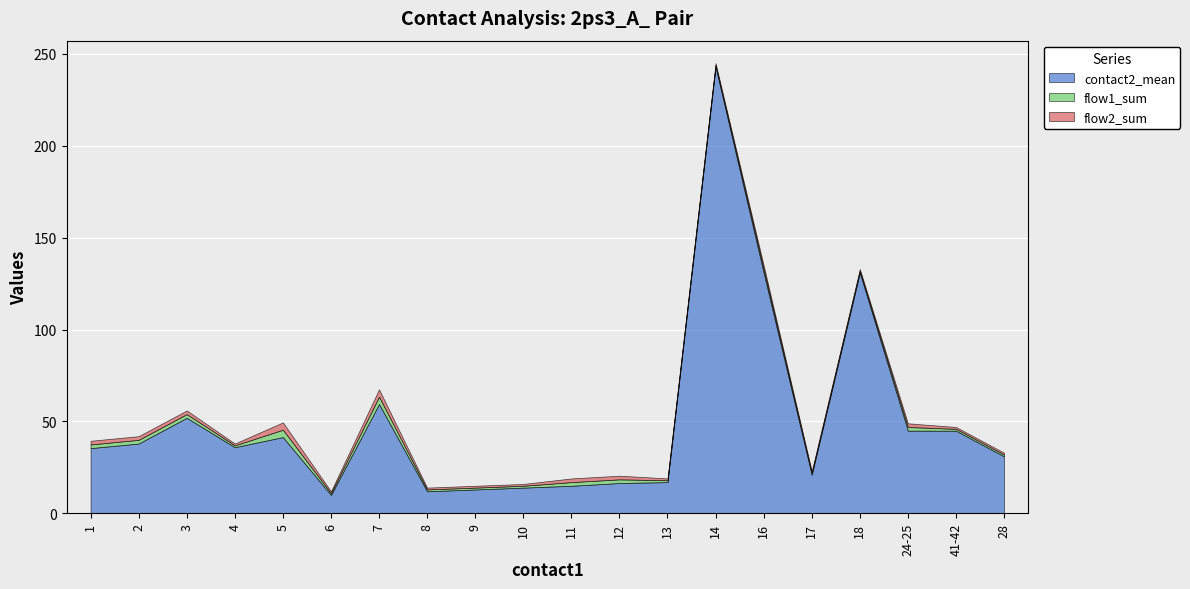

How many lines are shown in the chart?

3